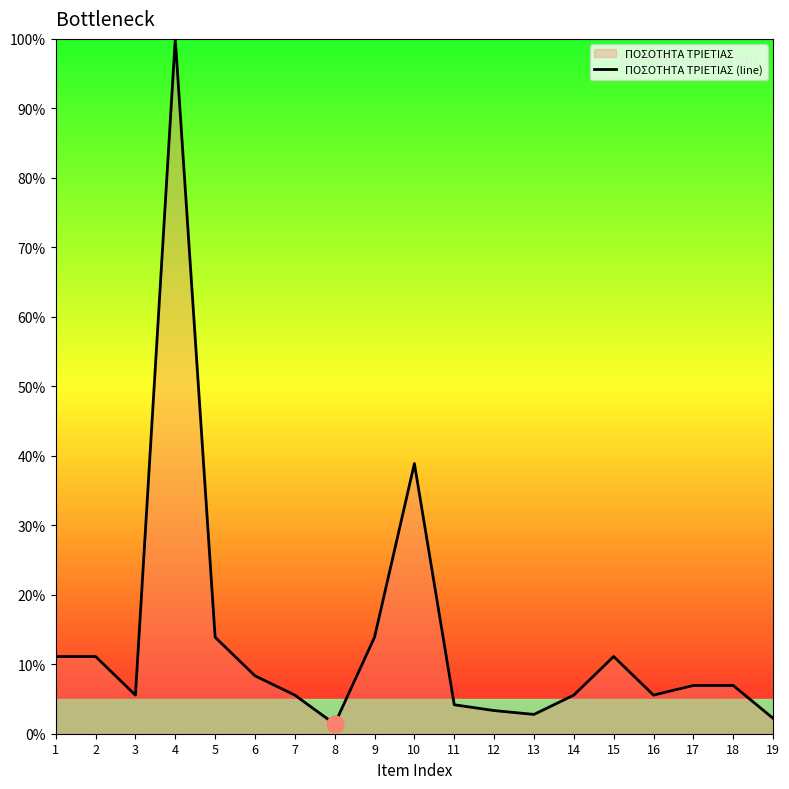

How many interior local valleys (lower than both neighbors) does the data have?

4